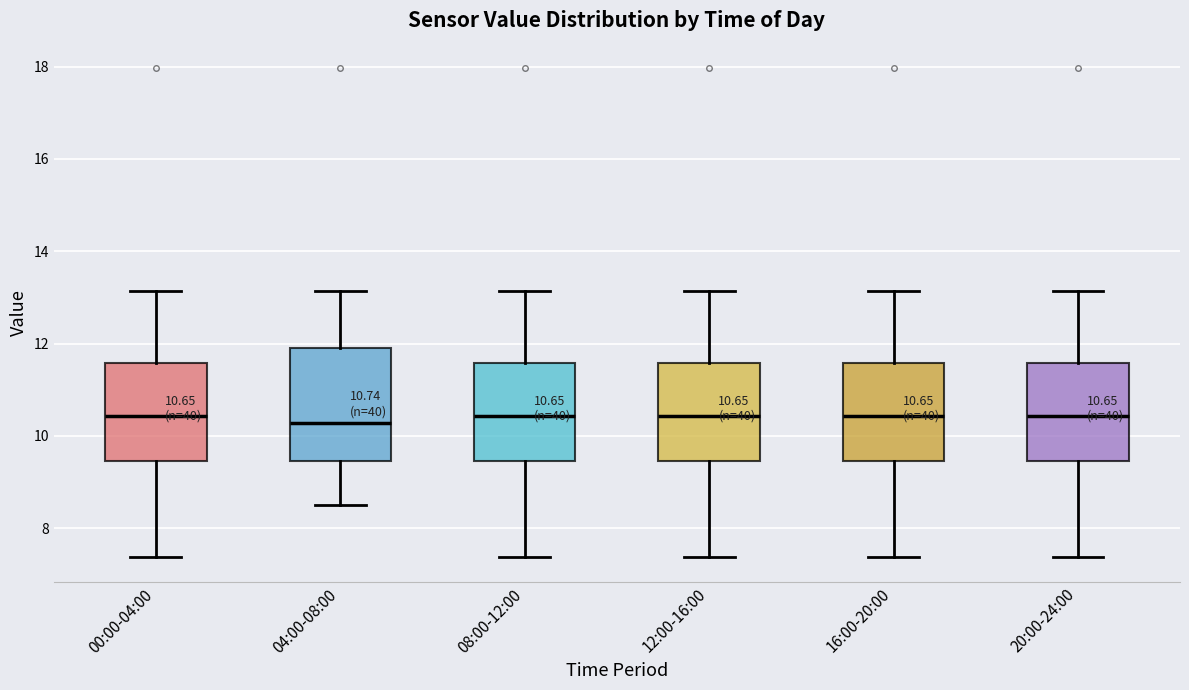

Comparing the boxes themselves (not the whiskers), which one is the tallest?

04:00-08:00